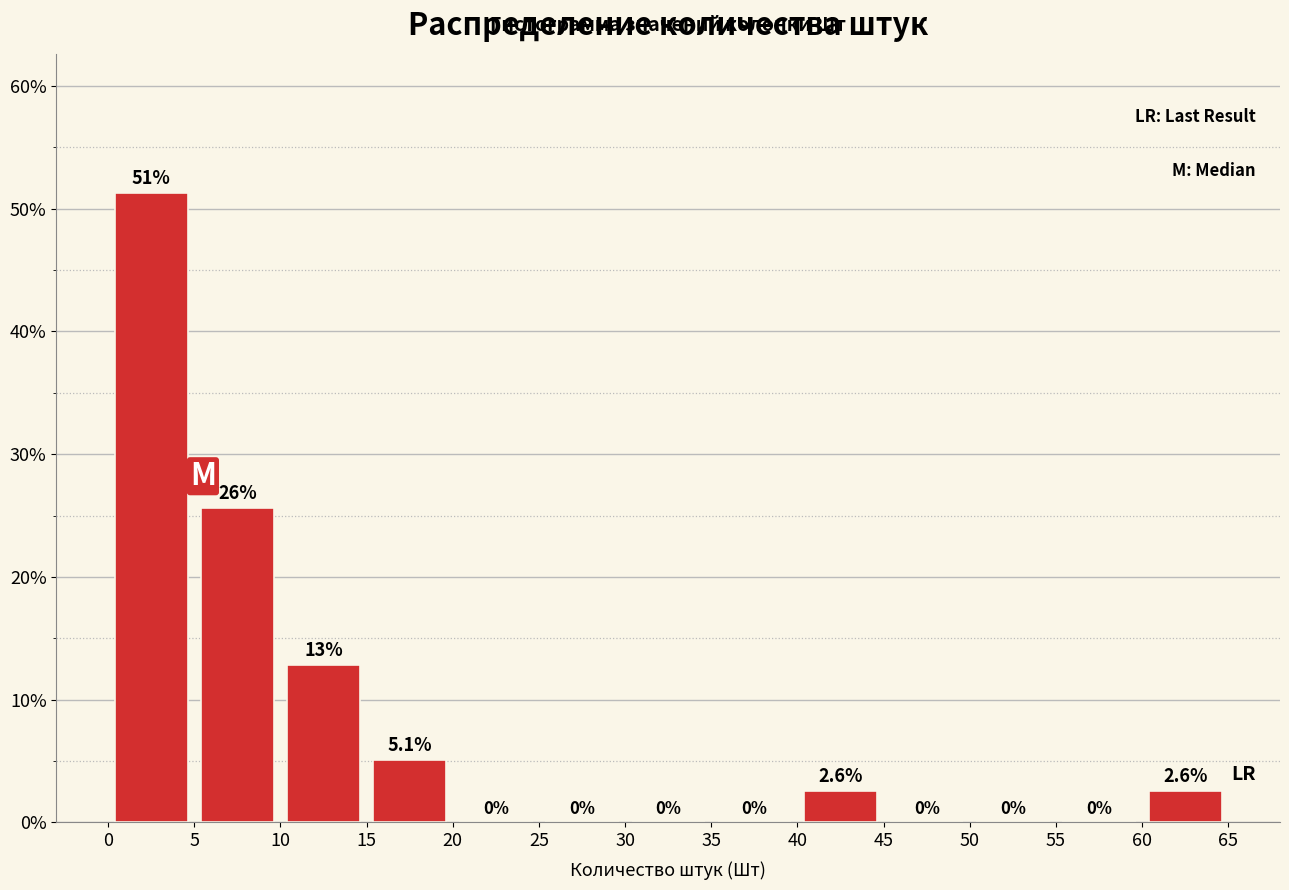

Which range on the x-axis has the tallest bar?

0 to 5